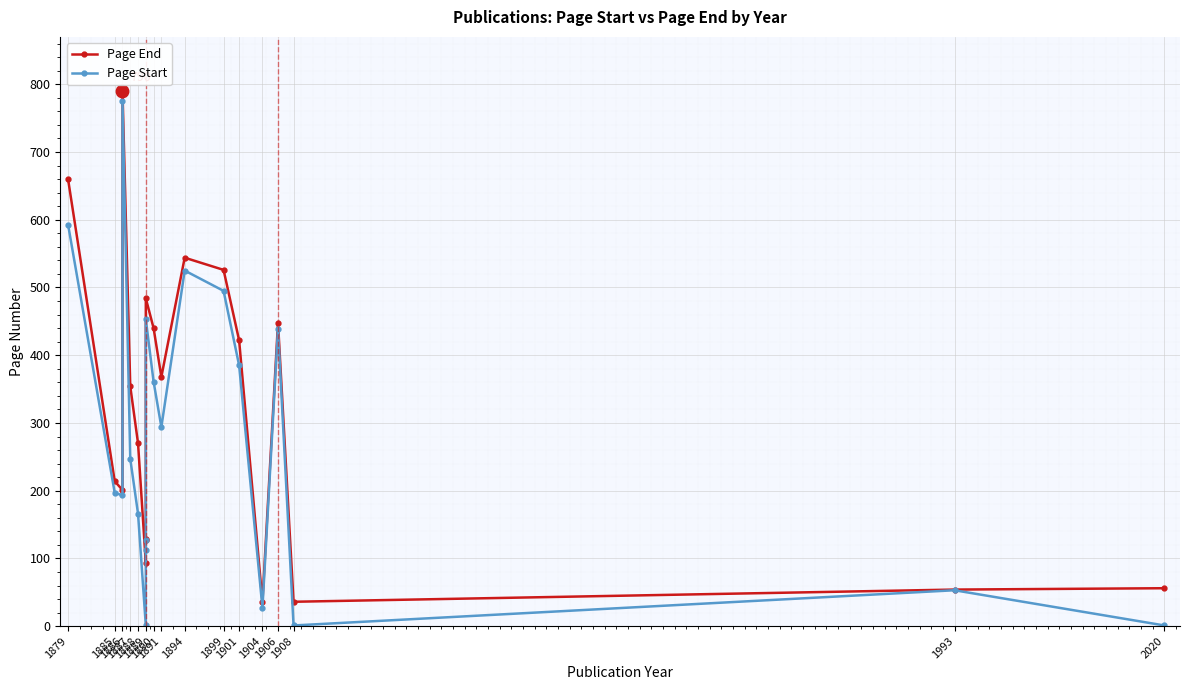

Which label corresponds to the largest value in the chart?

1886